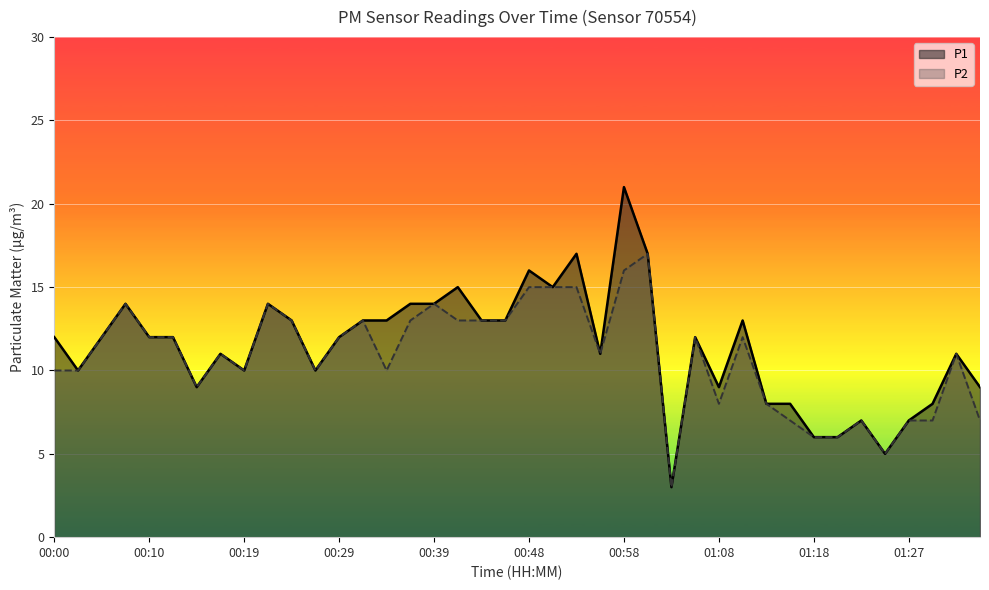

At 00:48, list the series in order from largest to smallest.

P1, P2